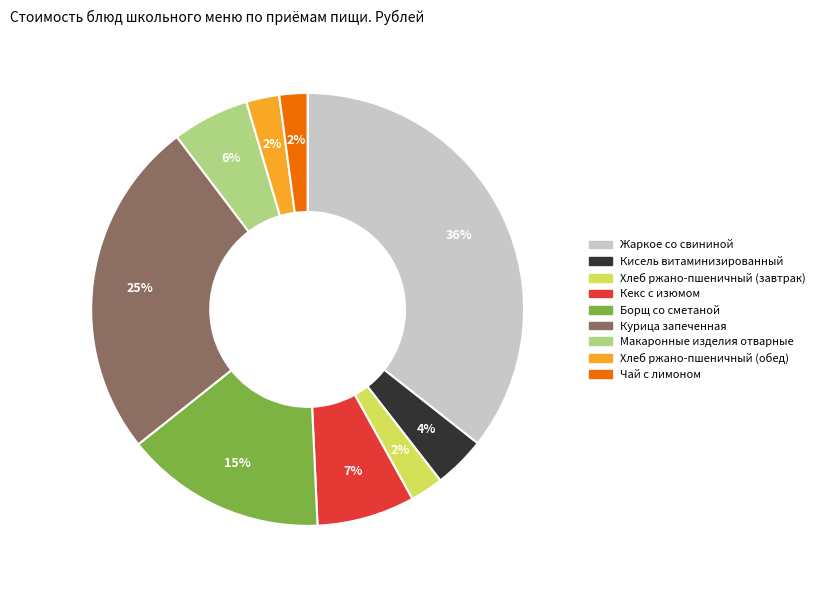

To the nearest percent, what is the difference between the largest and smallest slice percentages?

34%